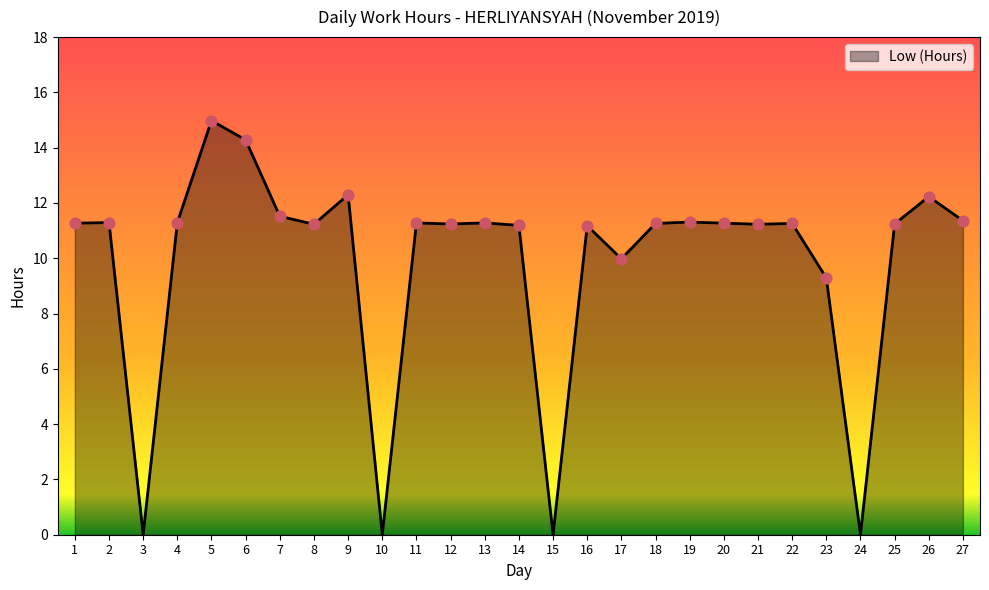

Between 25 and 26, which is larger?

26